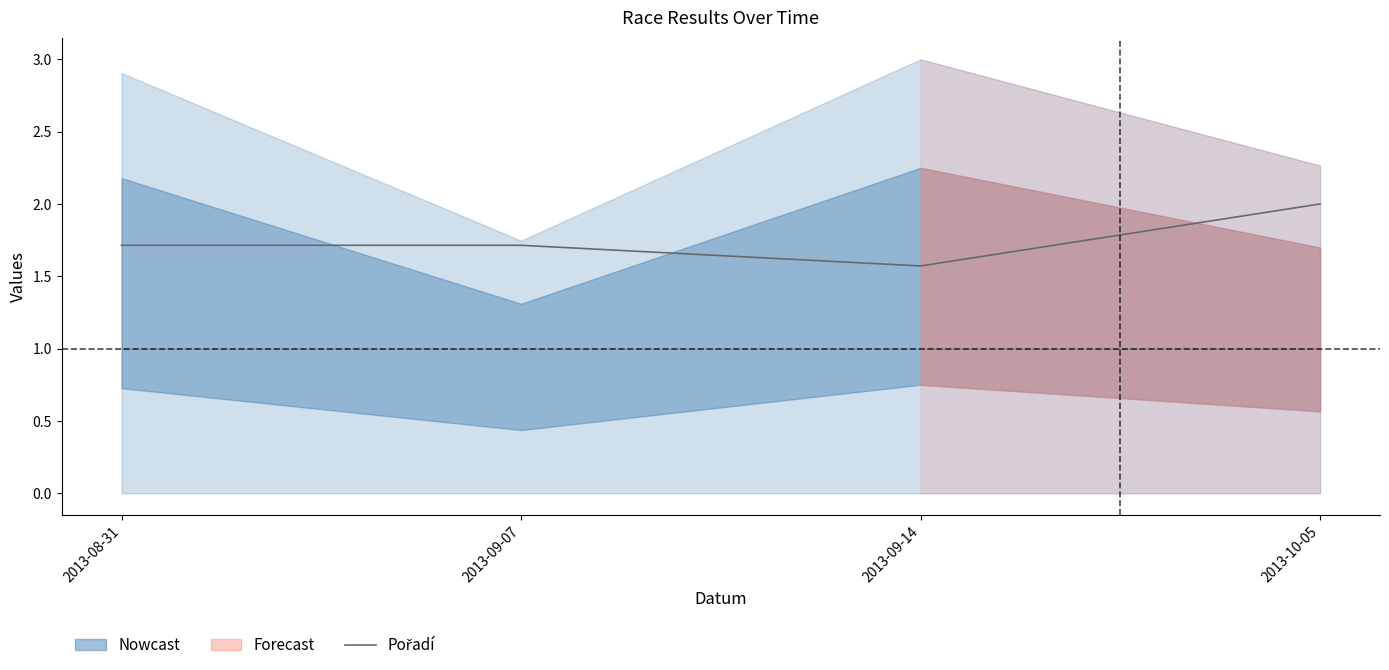

What is the total value across all series at 2013-08-31?

2.7